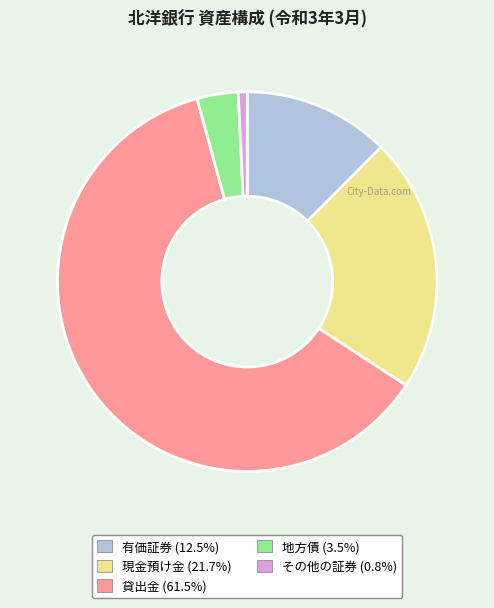

Which slice is the smallest?

その他の証券